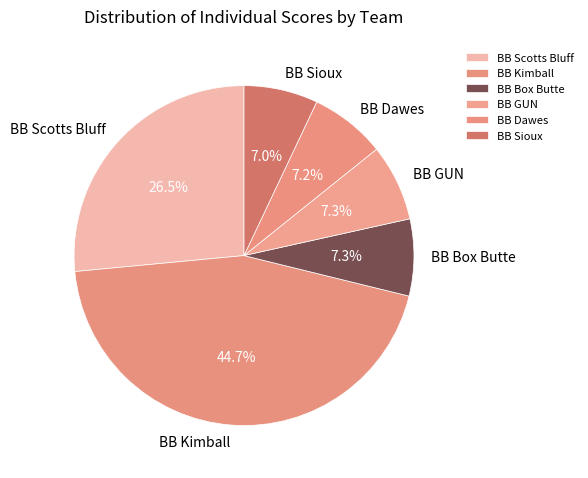

Does any single category account for the majority?

No